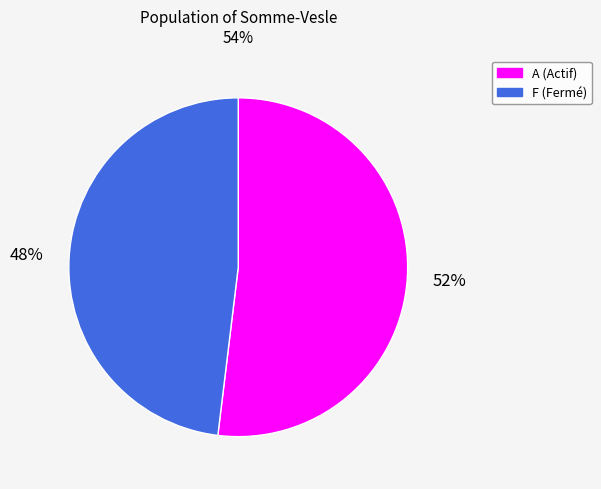

Does any single category account for the majority?

Yes